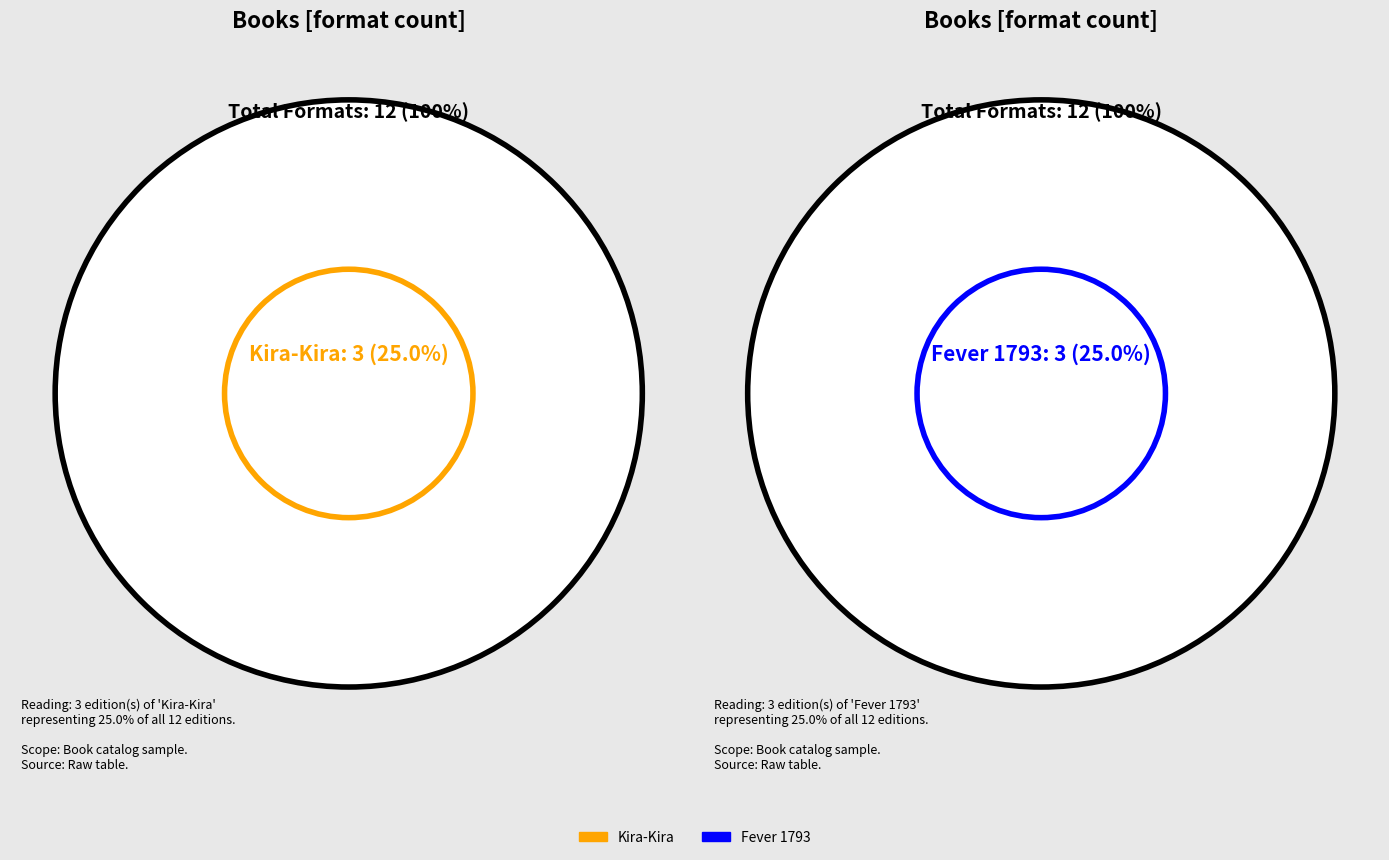

Is there a majority slice in this chart?

No